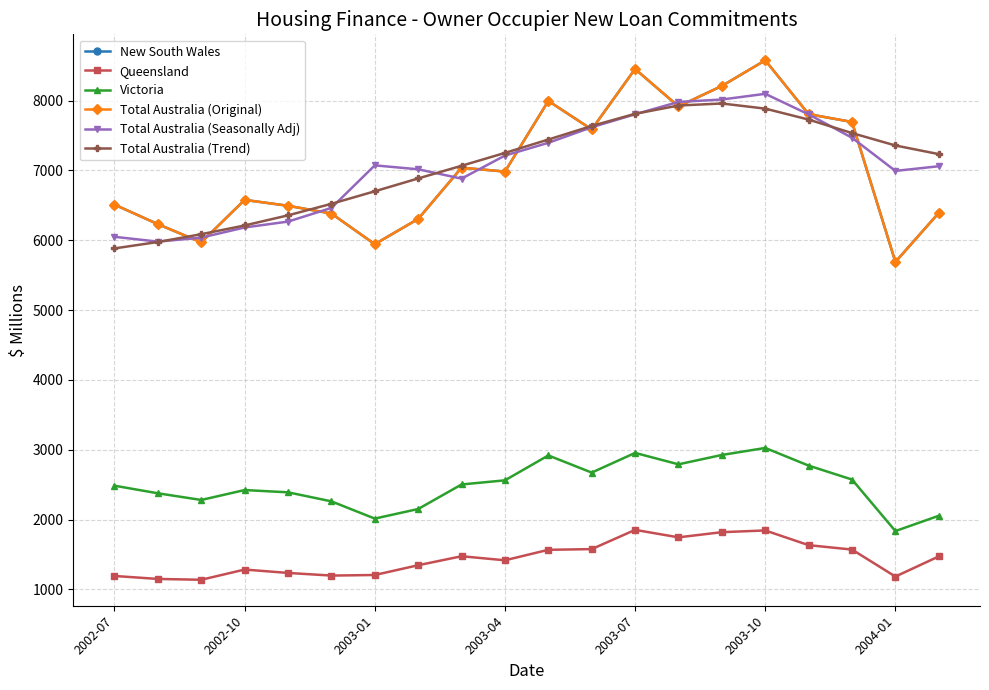

Which series has the largest total across all categories?

Total Australia (Trend)